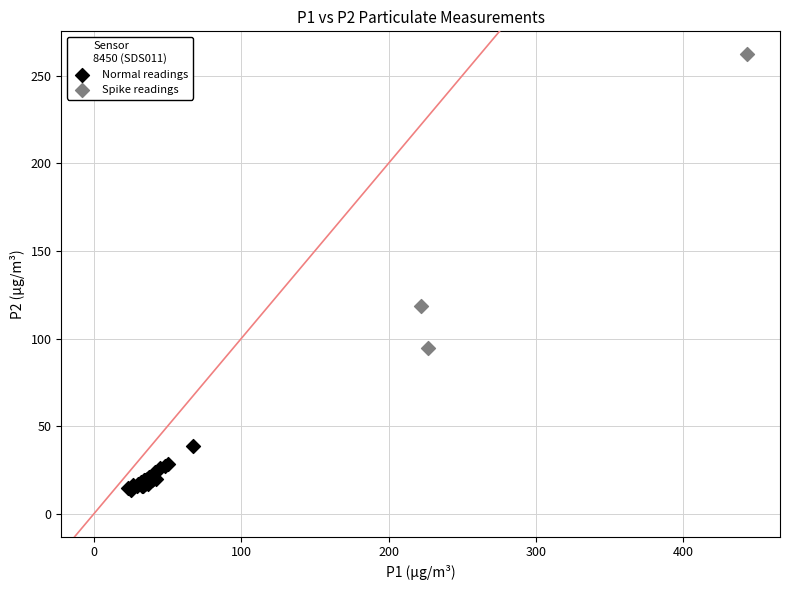

Which series contains the highest Y value?

Spike readings